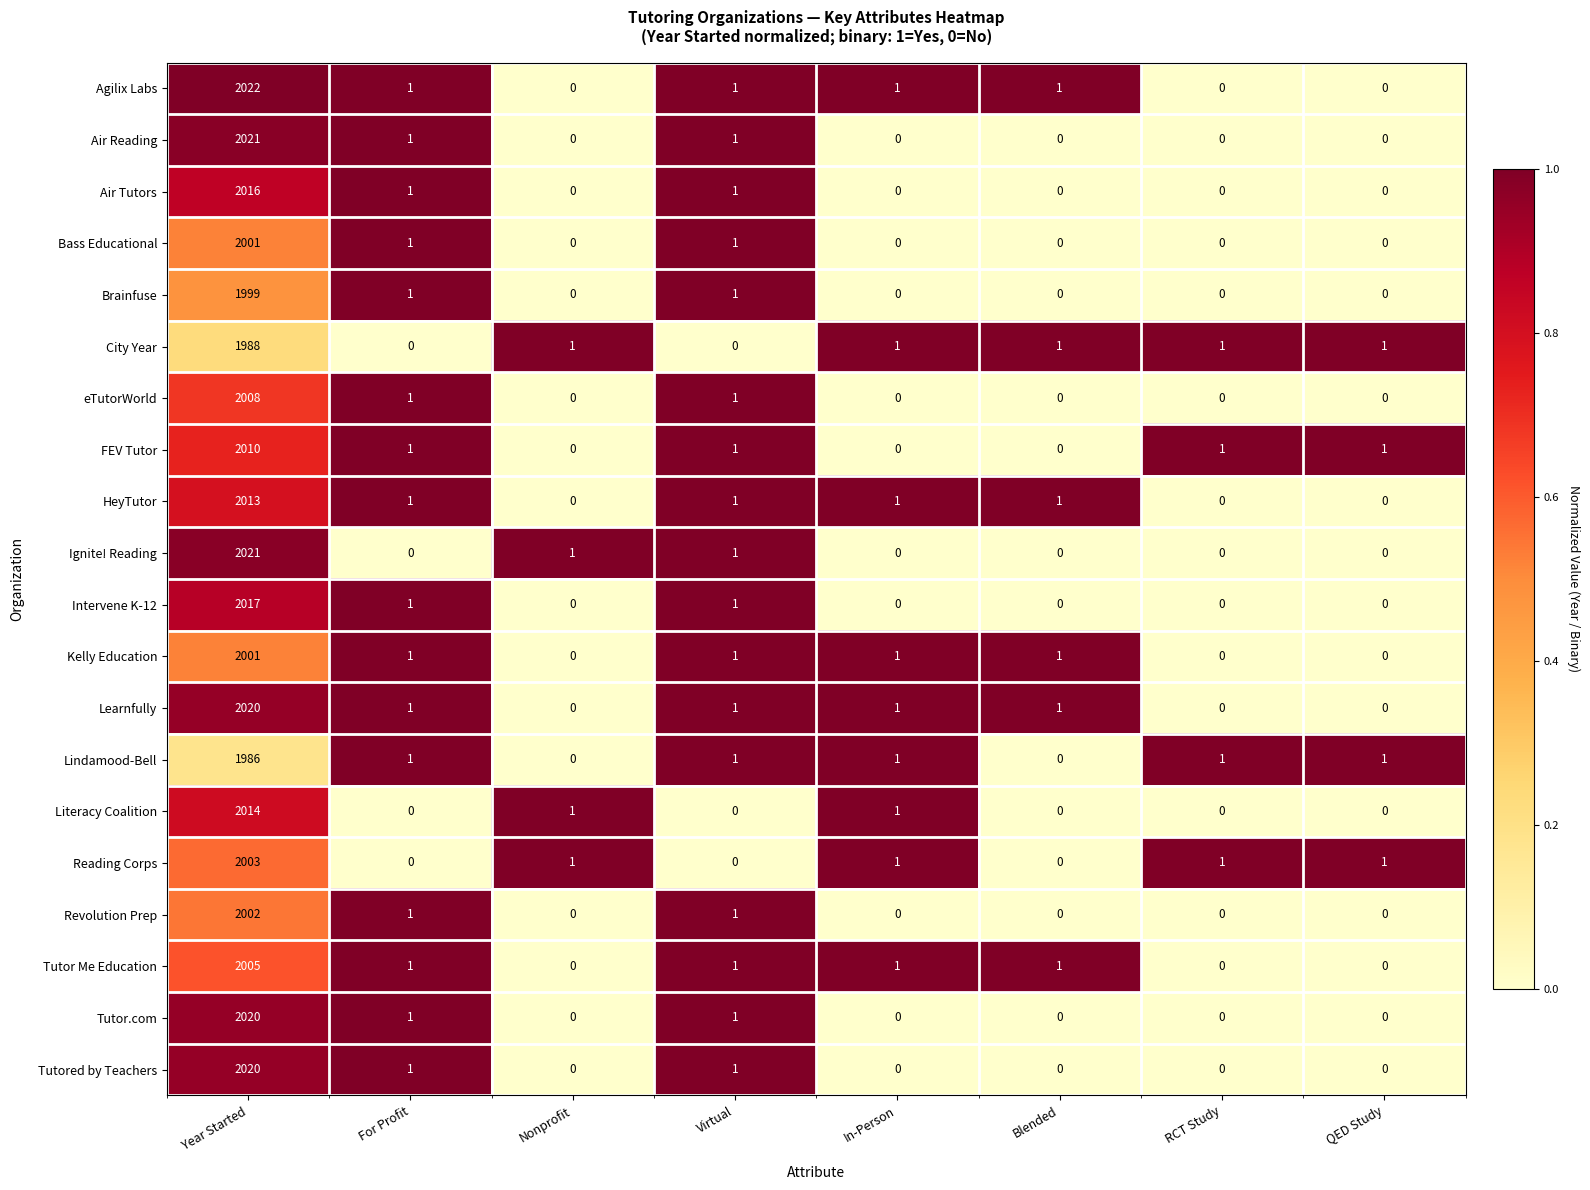

Which series has the largest range (max minus min)?

Agilix Labs